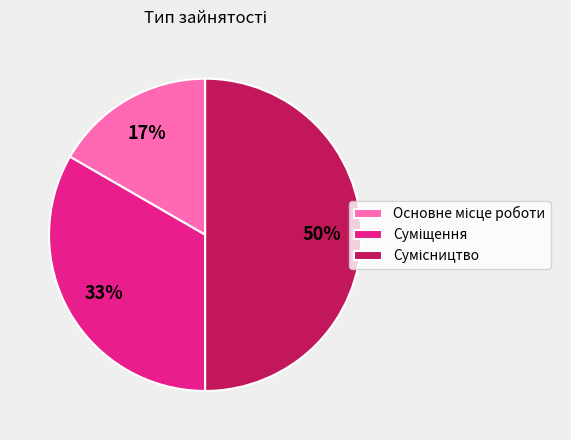

How many slices are in this pie chart?

3